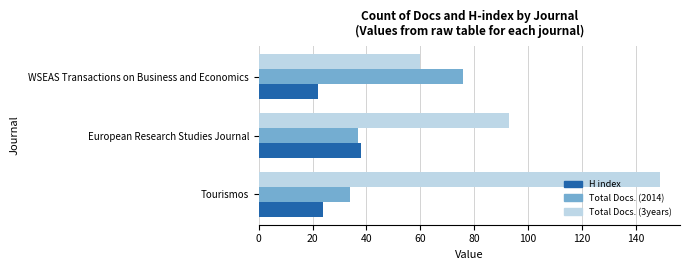

How many distinct data groups are displayed?

3